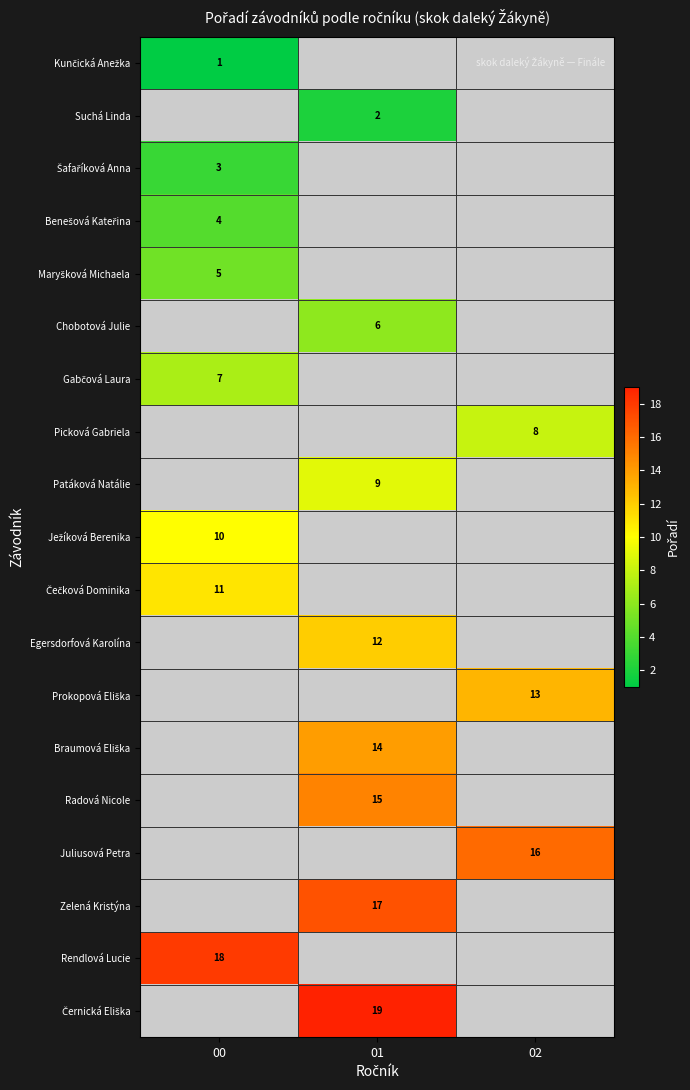

The Chobotová Julie series shows 11 at 01. True or false?

False